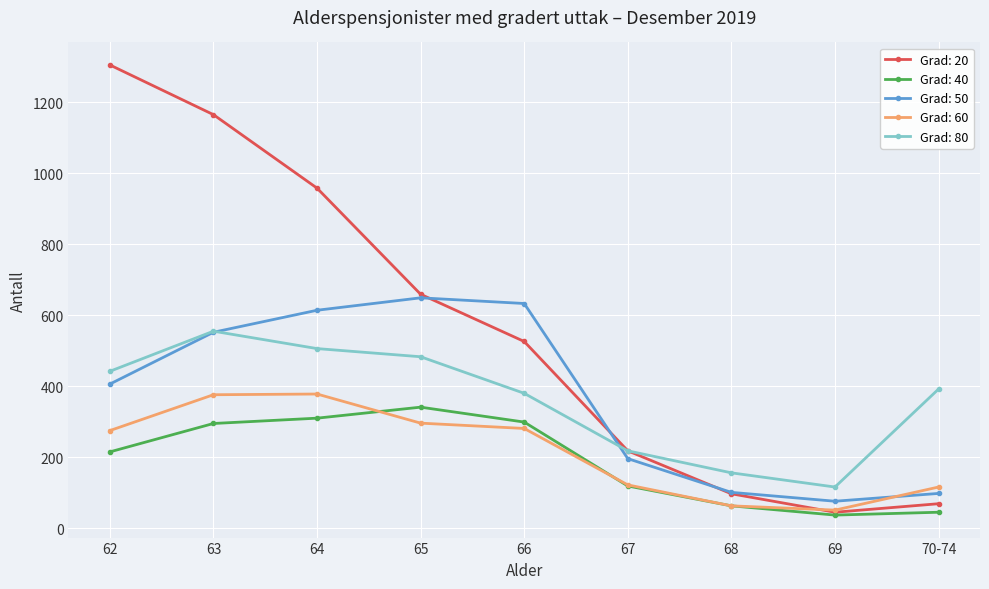

The value of Grad: 80 at 66 is 556. True or false?

False